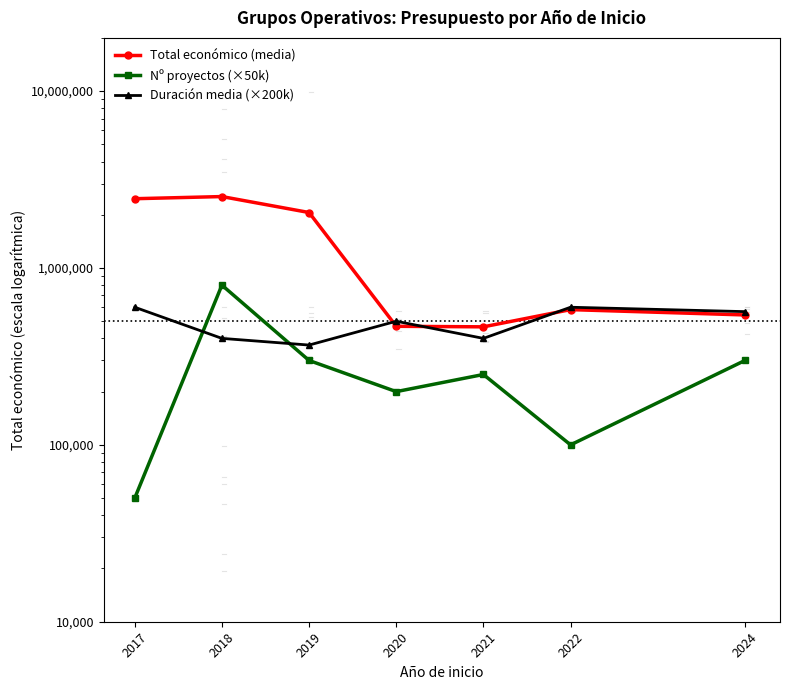

After their last crossing, which series has the higher values: Duración media (×200k) or Nº proyectos (×50k)?

Duración media (×200k)